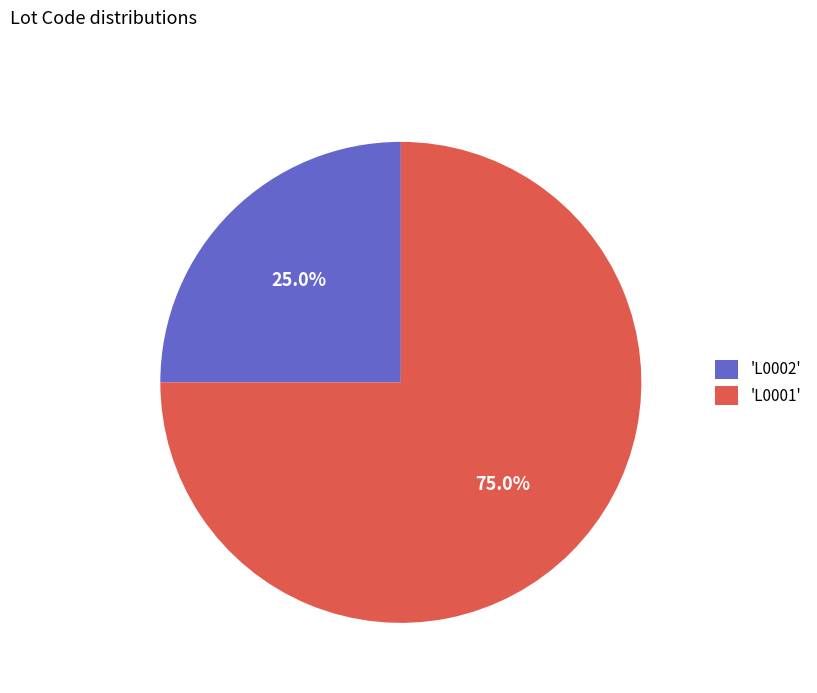

Is the sum of 'L0002' and 'L0001' greater than half?

Yes